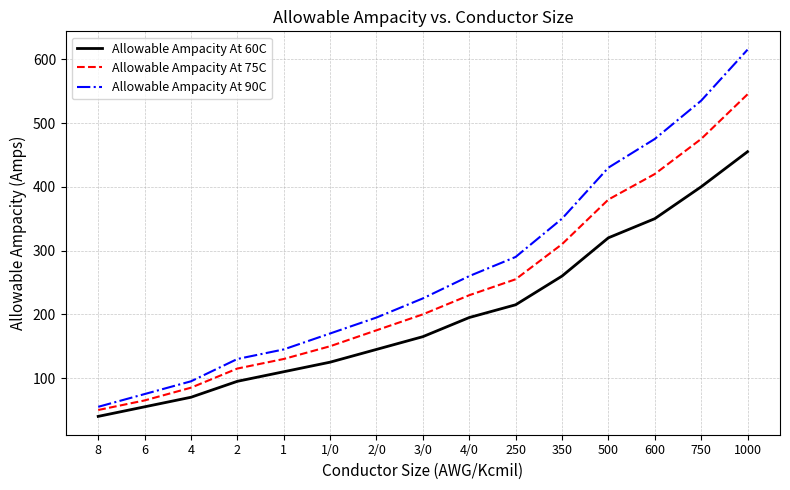

The Allowable Ampacity At 90C series shows 466 at 250. True or false?

False